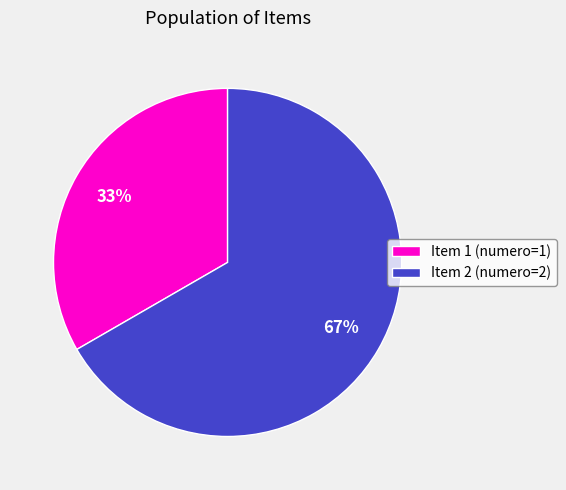

What is the majority slice?

Item 2 (numero=2)